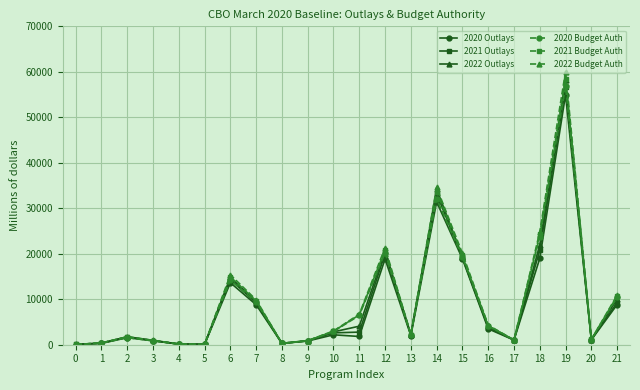

At which category is the sum across all series the highest?

19